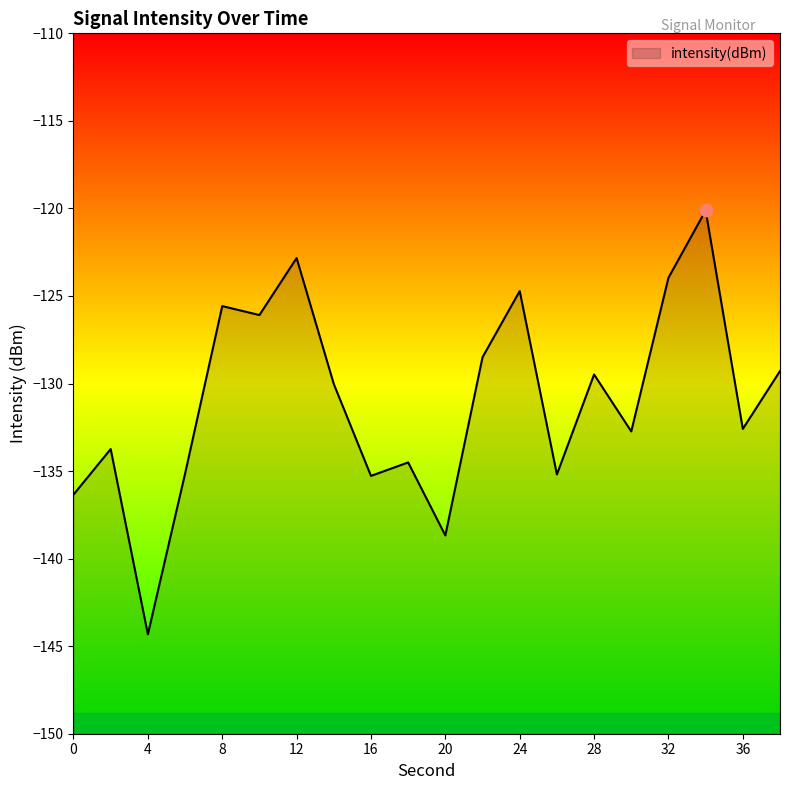

Which has a higher value, 6 or 10?

10